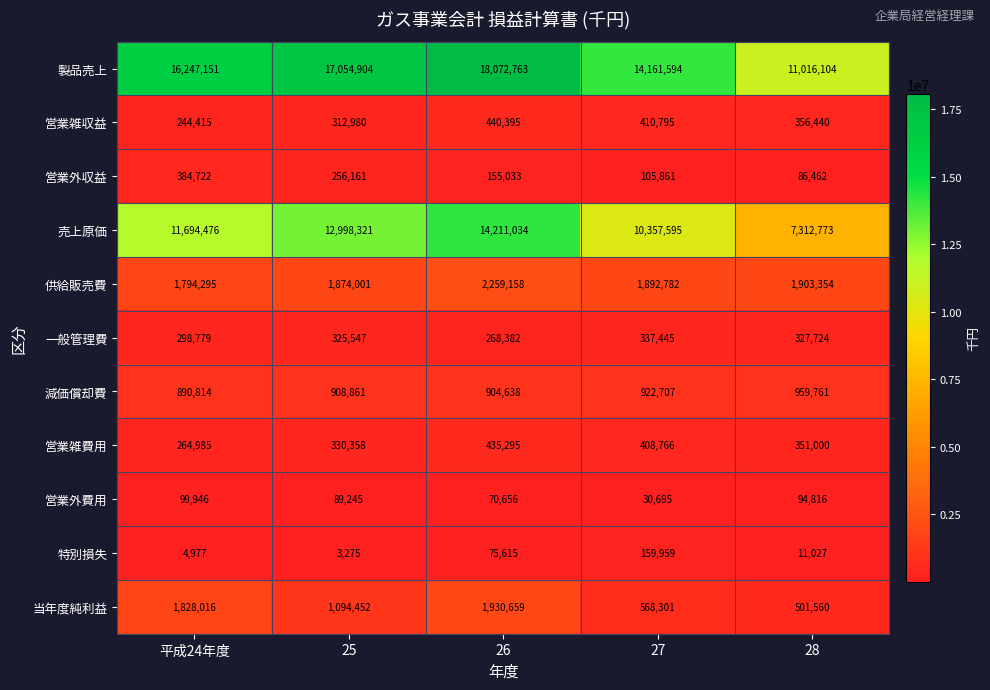

Which label corresponds to the largest value in the chart?

26